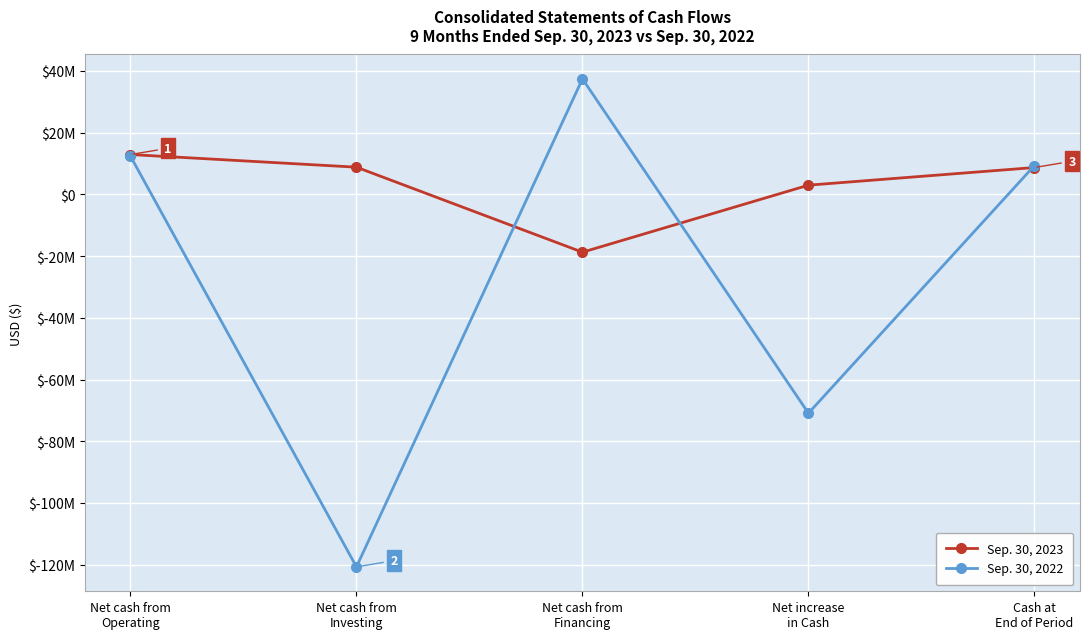

Which series has the largest range (max minus min)?

Sep. 30, 2022